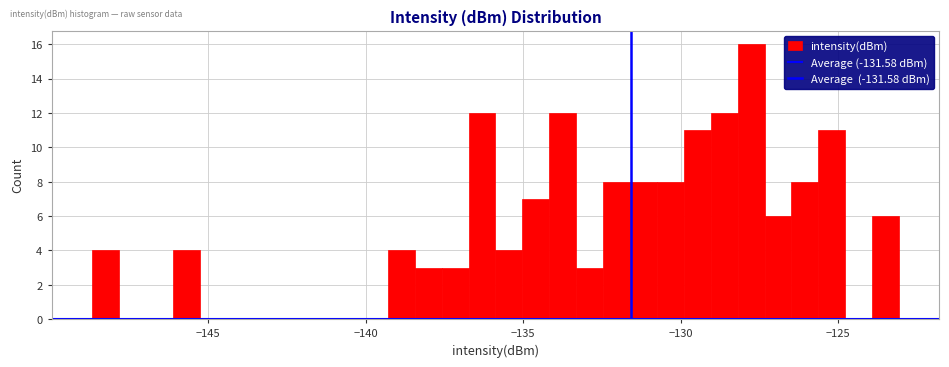

Read against the x-axis, roughly where is the centre of the tallest bar?

-128.0